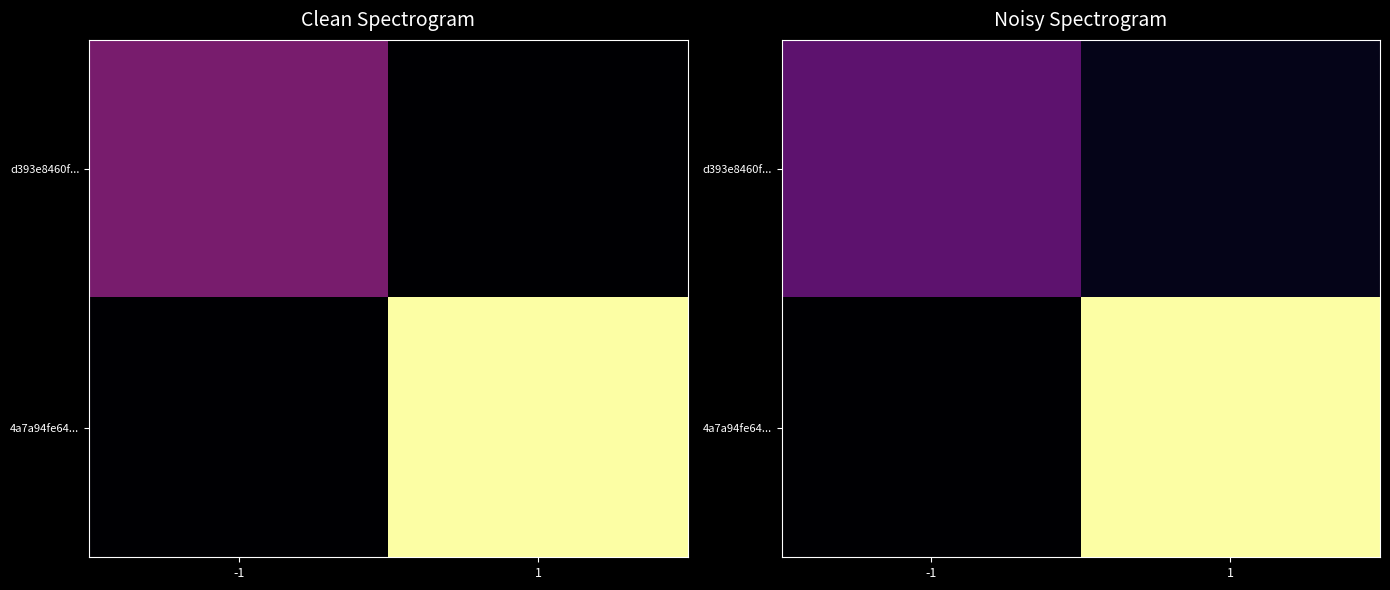

Count the 4a7a94fe64... values in the range 0 to 3.

1